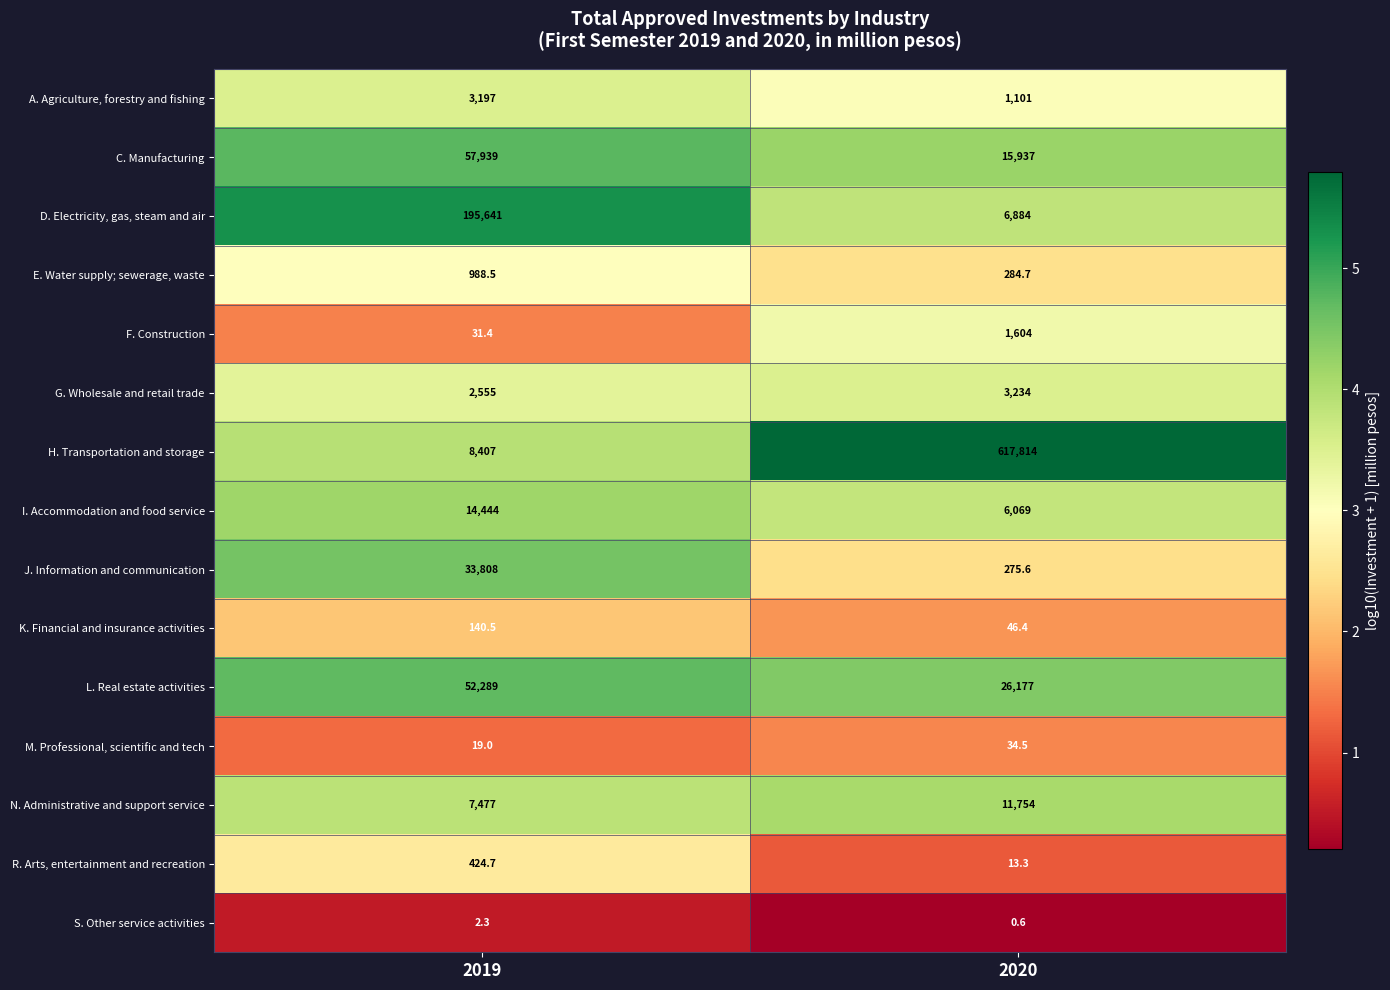

Rank the series by their maximum value, from highest to lowest.

H. Transportation and storage, D. Electricity, gas, steam and air, C. Manufacturing, L. Real estate activities, J. Information and communication, I. Accommodation and food service, N. Administrative and support service, G. Wholesale and retail trade, A. Agriculture, forestry and fishing, F. Construction, E. Water supply; sewerage, waste, R. Arts, entertainment and recreation, K. Financial and insurance activities, M. Professional, scientific and tech, S. Other service activities